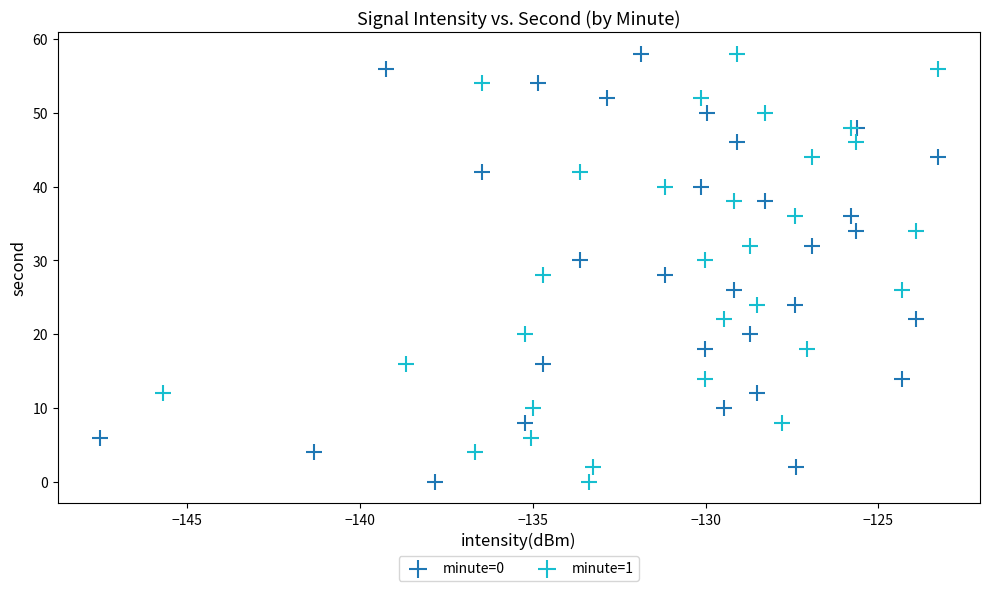

What are all the series names shown in the legend?

minute=0, minute=1